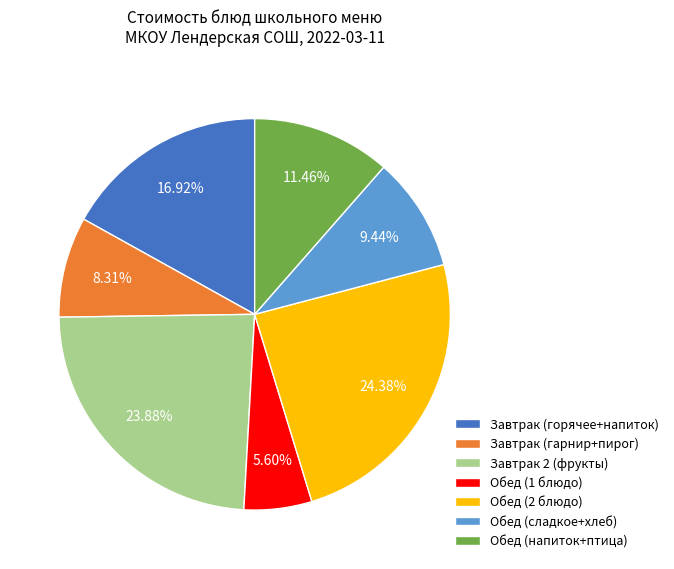

Which slice is the smallest?

Обед (1 блюдо)